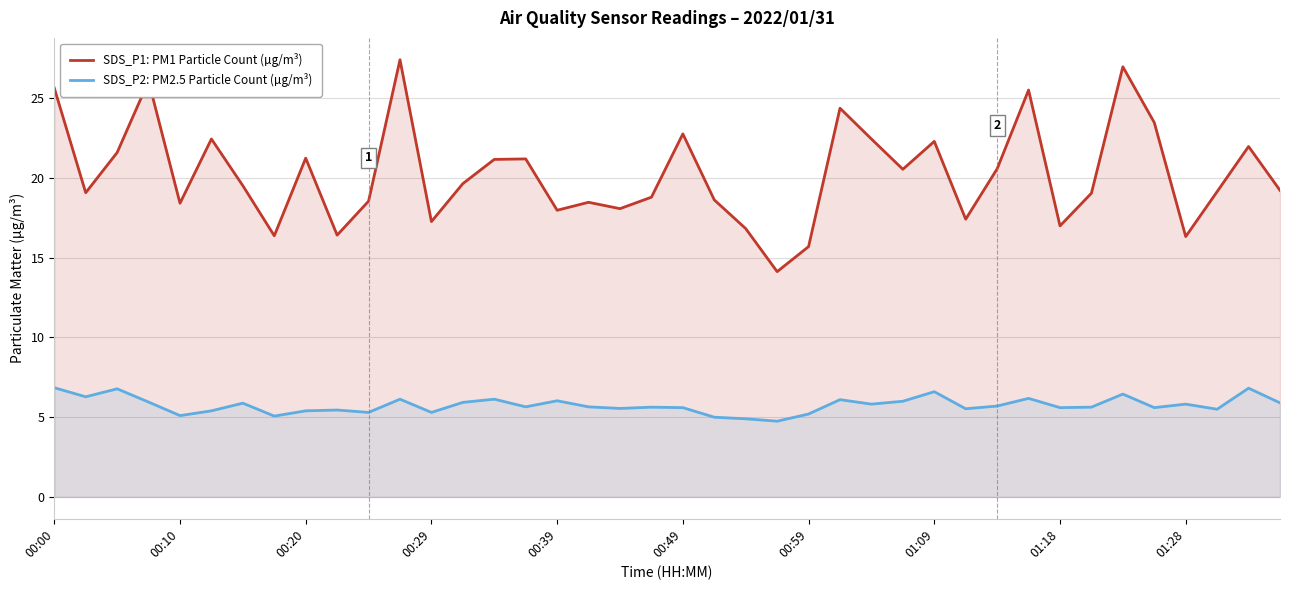

Between 10 and 35, which is larger?

35